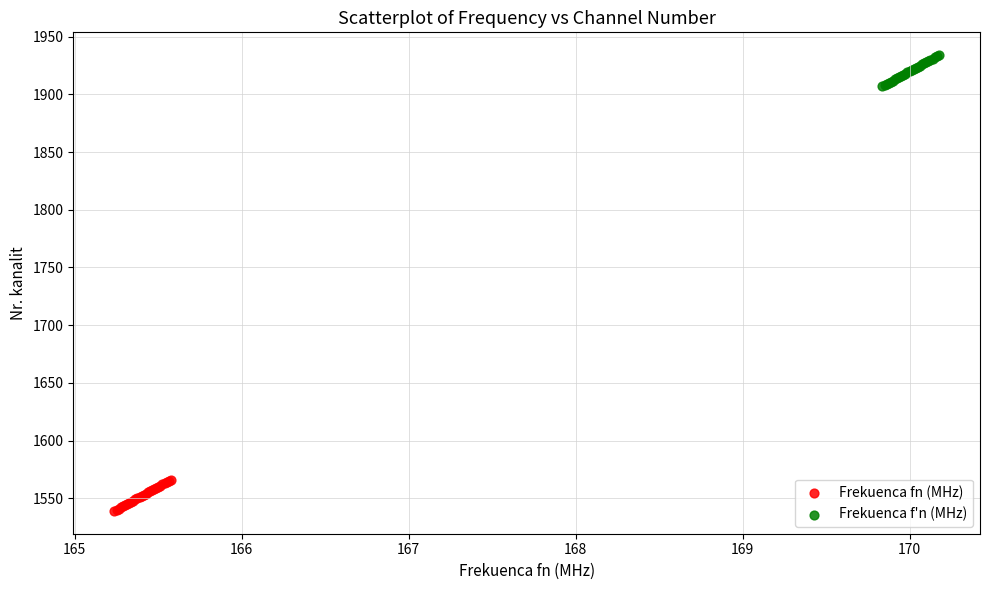

What are all the series names shown in the legend?

Frekuenca fn (MHz), Frekuenca f'n (MHz)